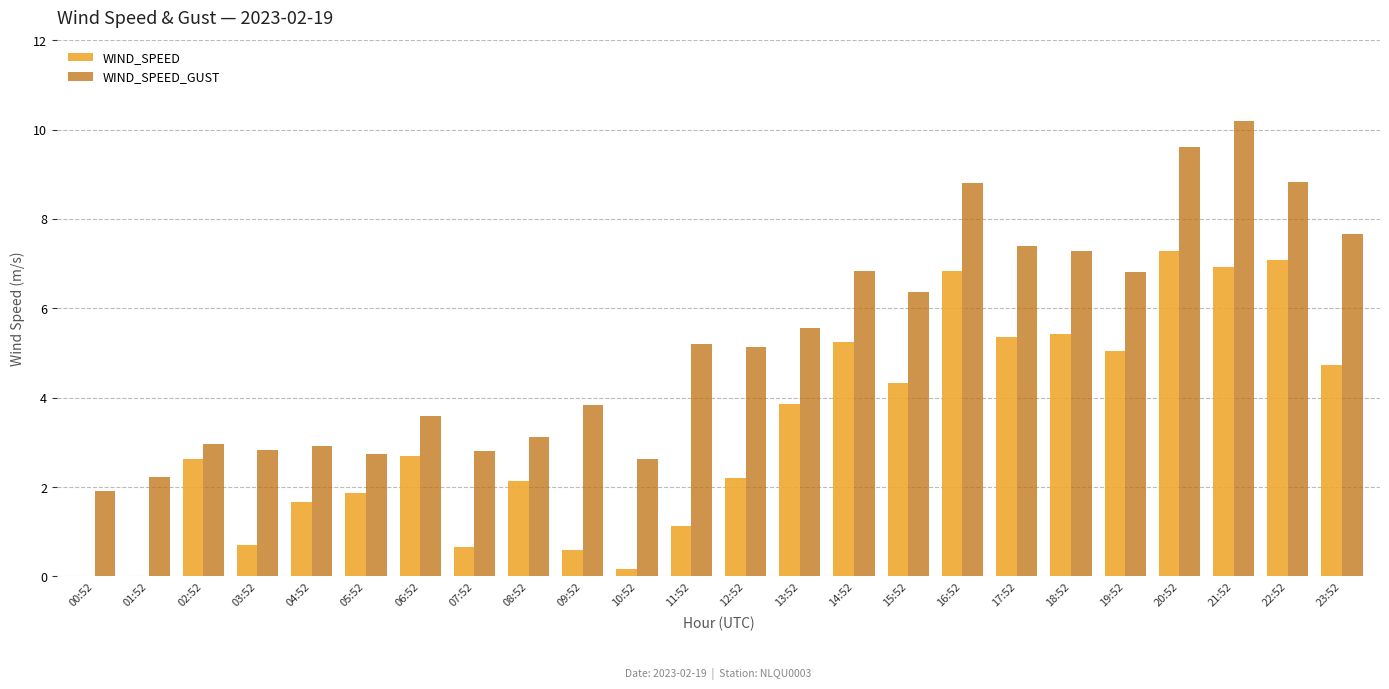

What is the sum of the WIND_SPEED_GUST values at 05:52 and 20:52?

12.4